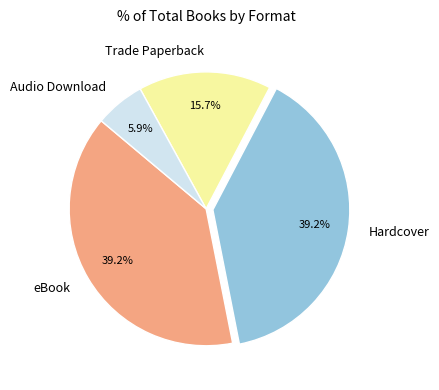

The Audio Download slice represents 6% of the pie. True or false?

True